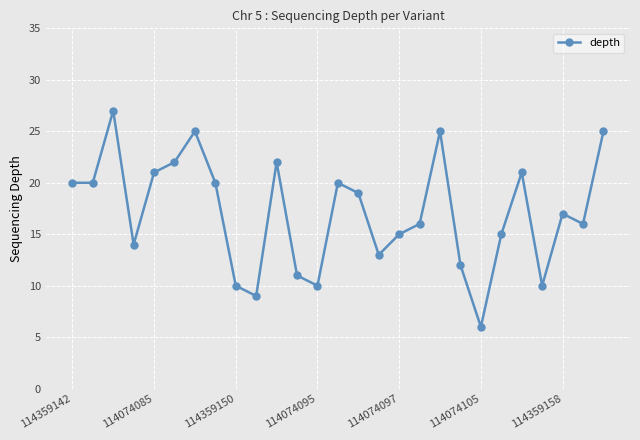

What is the smallest value displayed?

6